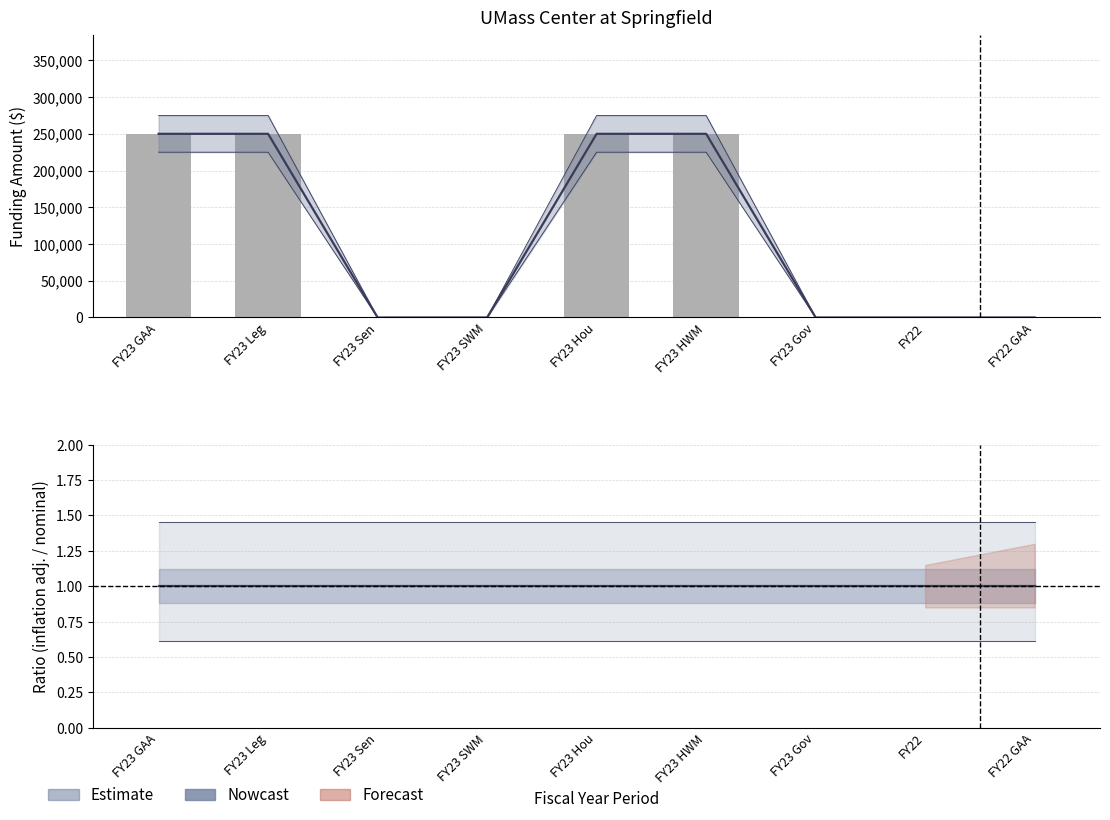

What is the difference between the adjusted for inflation (cpi) values at FY23 Hou and FY23 SWM?

250000